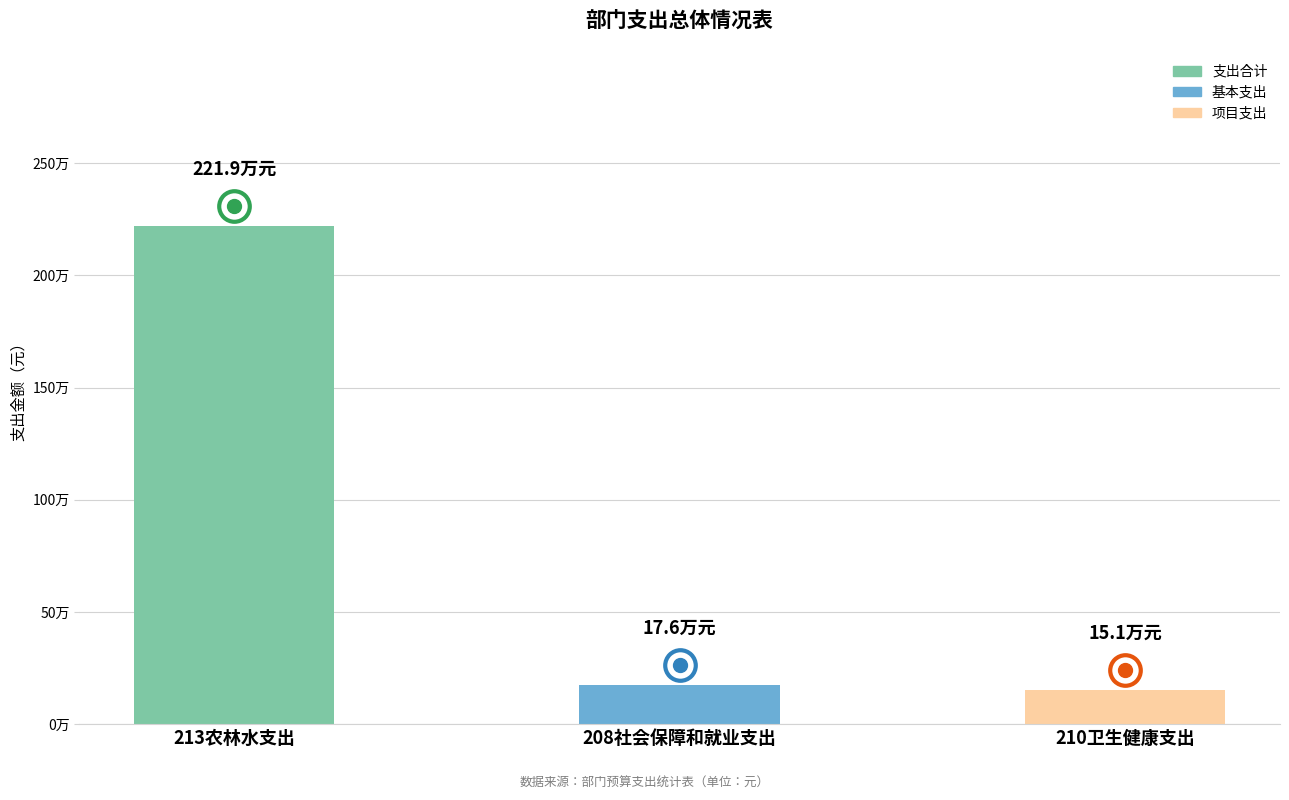

At which label does the data first exceed 176337?

213农林水支出